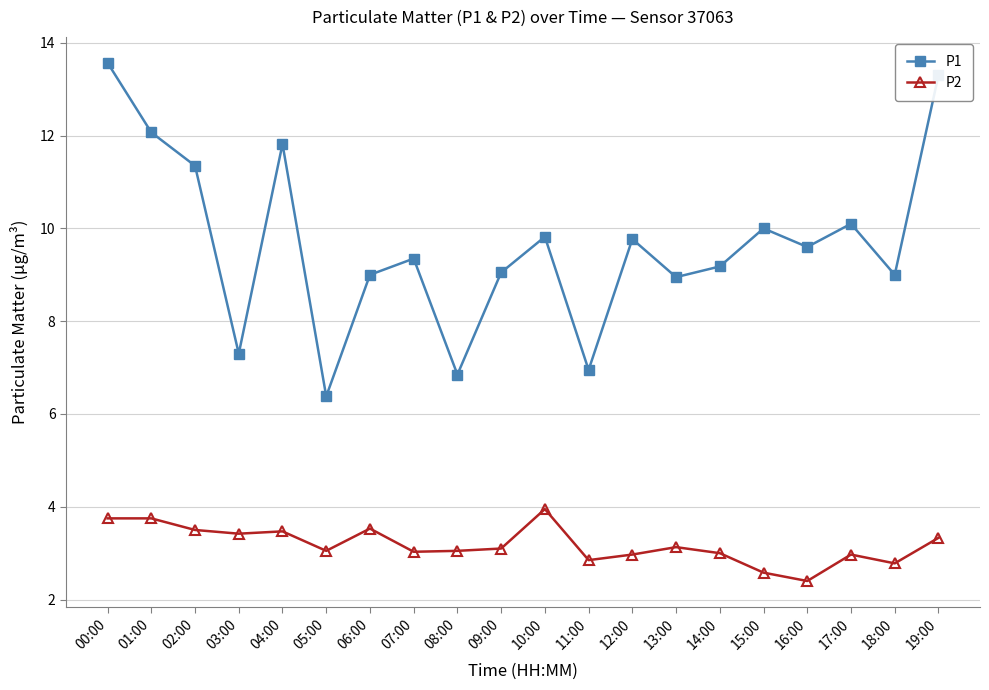

Which series has the widest spread of values?

P1